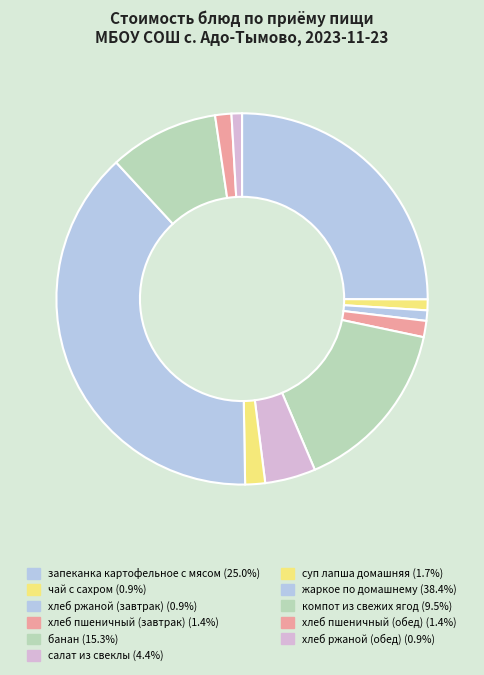

Count the number of slices in the pie.

11